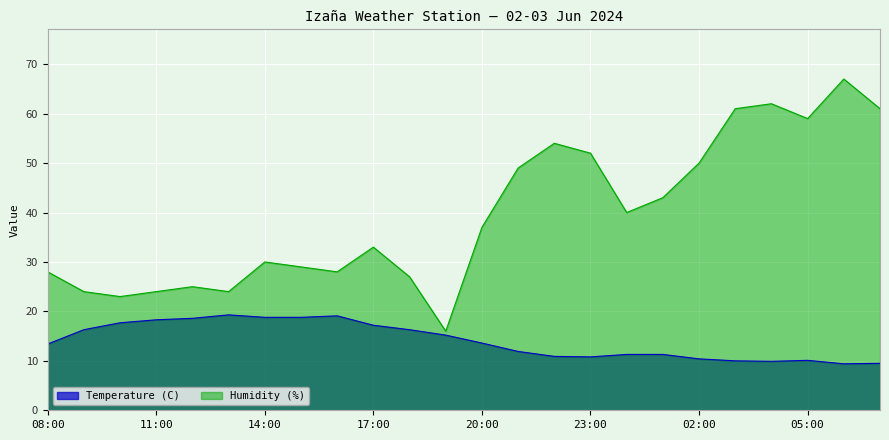

Rank the series by their average value, from lowest to highest.

Temperature (C), Humidity (%)